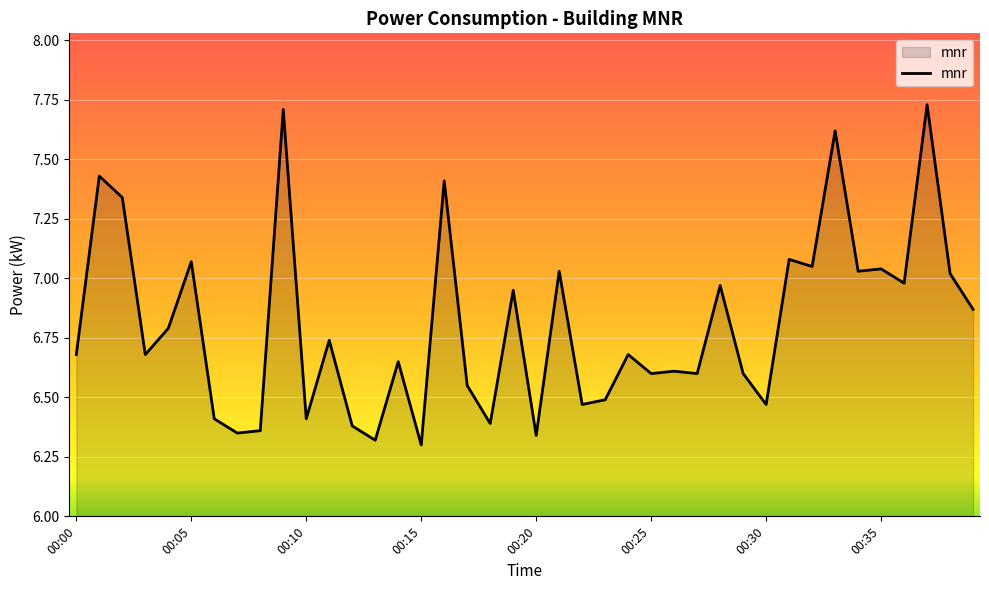

What is the difference between the maximum and minimum values?

1.4